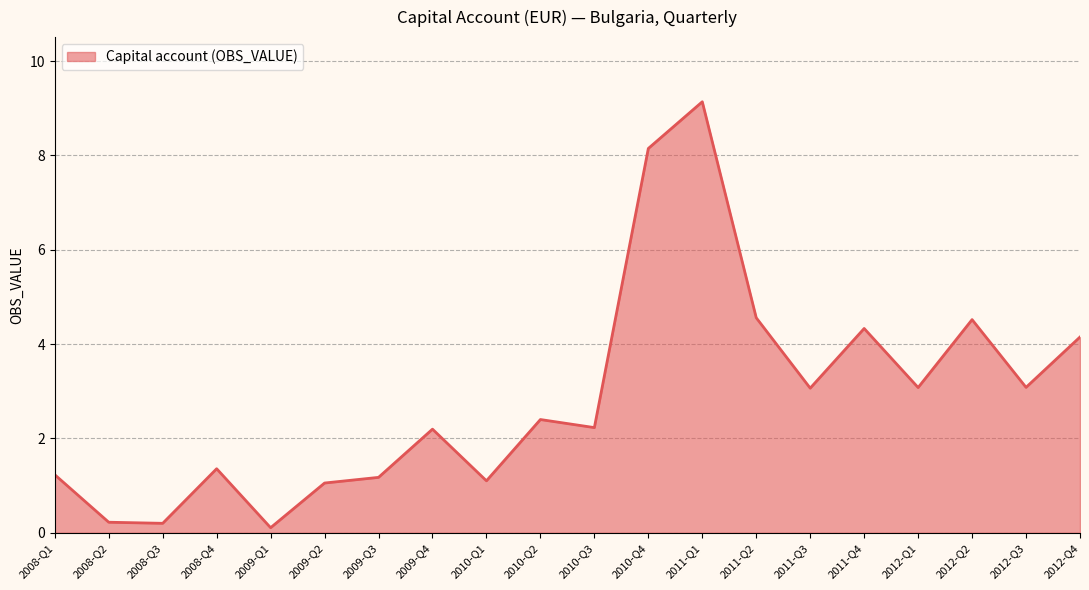

What is the average value?

2.9